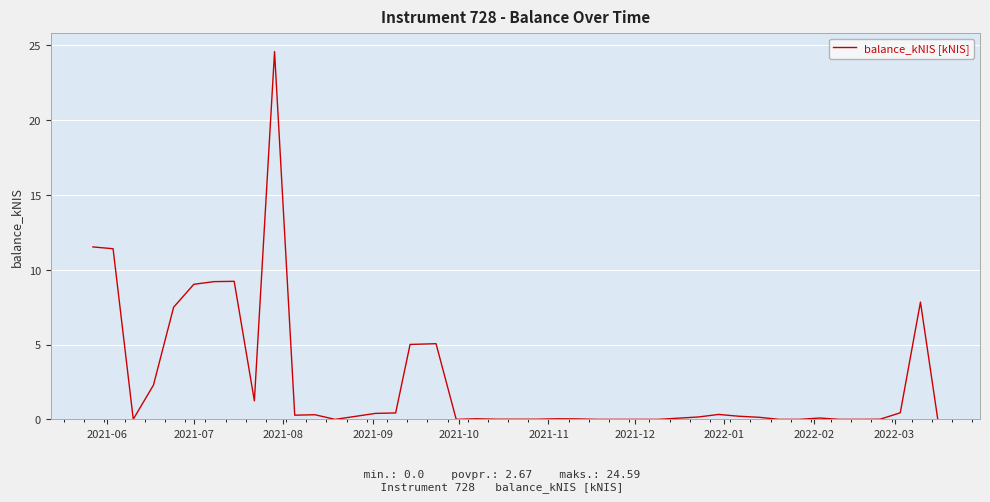

What is the maximum value shown in the chart?

24.6